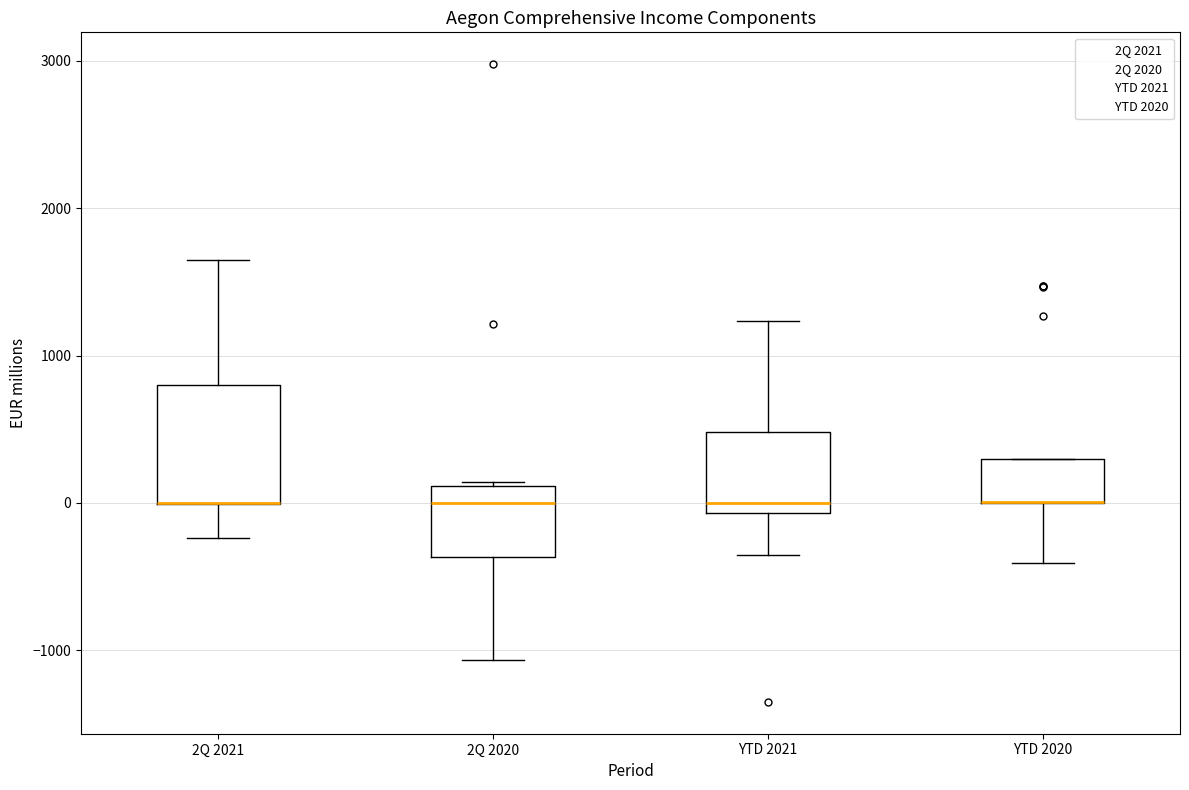

Reading left to right, read every box against the y-axis: the position of its median line, the range the box covers, and the ends of its whiskers. The values are not printed on the chart, so give them approximately, as read against the axis.

2Q 2021: median 0 (drawn on the box's lower edge), box 0 to 800, whiskers -200 to 1600
2Q 2020: median 0, box -400 to 100, whiskers -1100 to 100
YTD 2021: median 0, box -100 to 500, whiskers -400 to 1200
YTD 2020: median 0 (drawn on the box's lower edge), box 0 to 300, whiskers -400 to 300